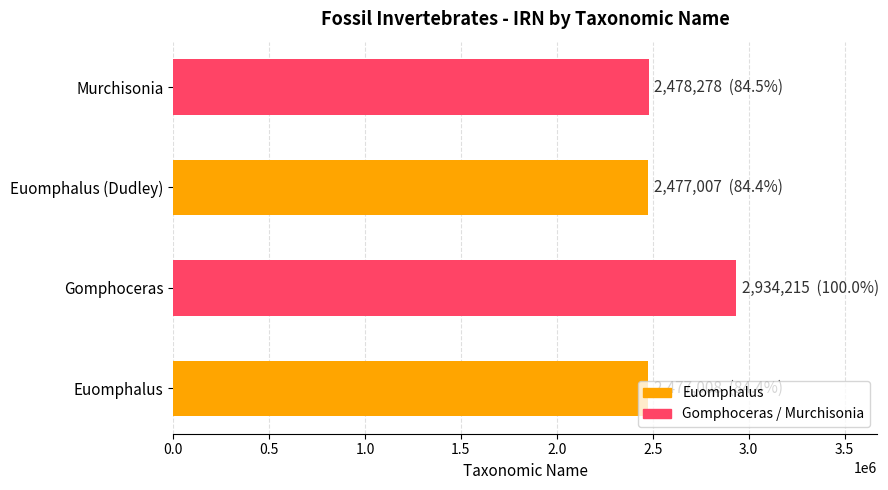

What is the minimum value shown in the chart?

2477007